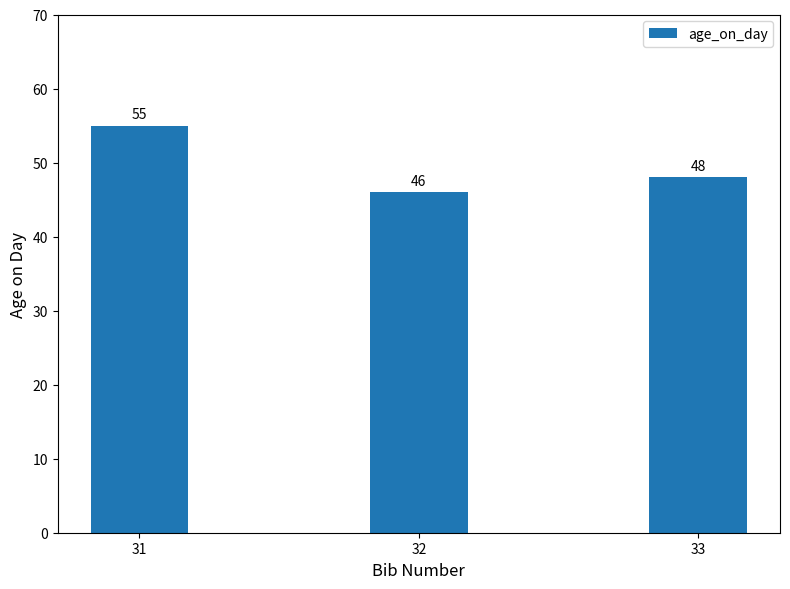

What is the value of the 3rd bar from the left?

48